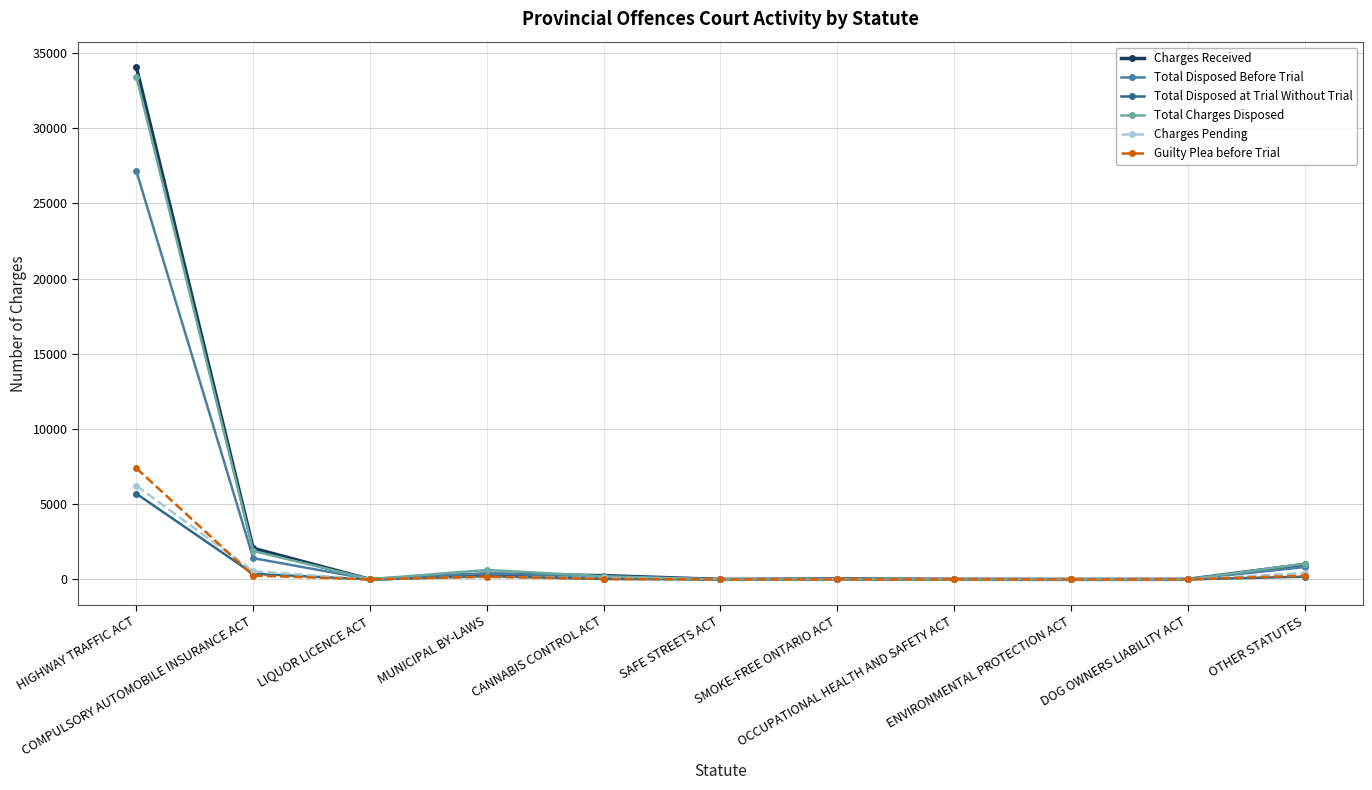

What is the difference between the maximum and minimum values in the Charges Received series?

34057